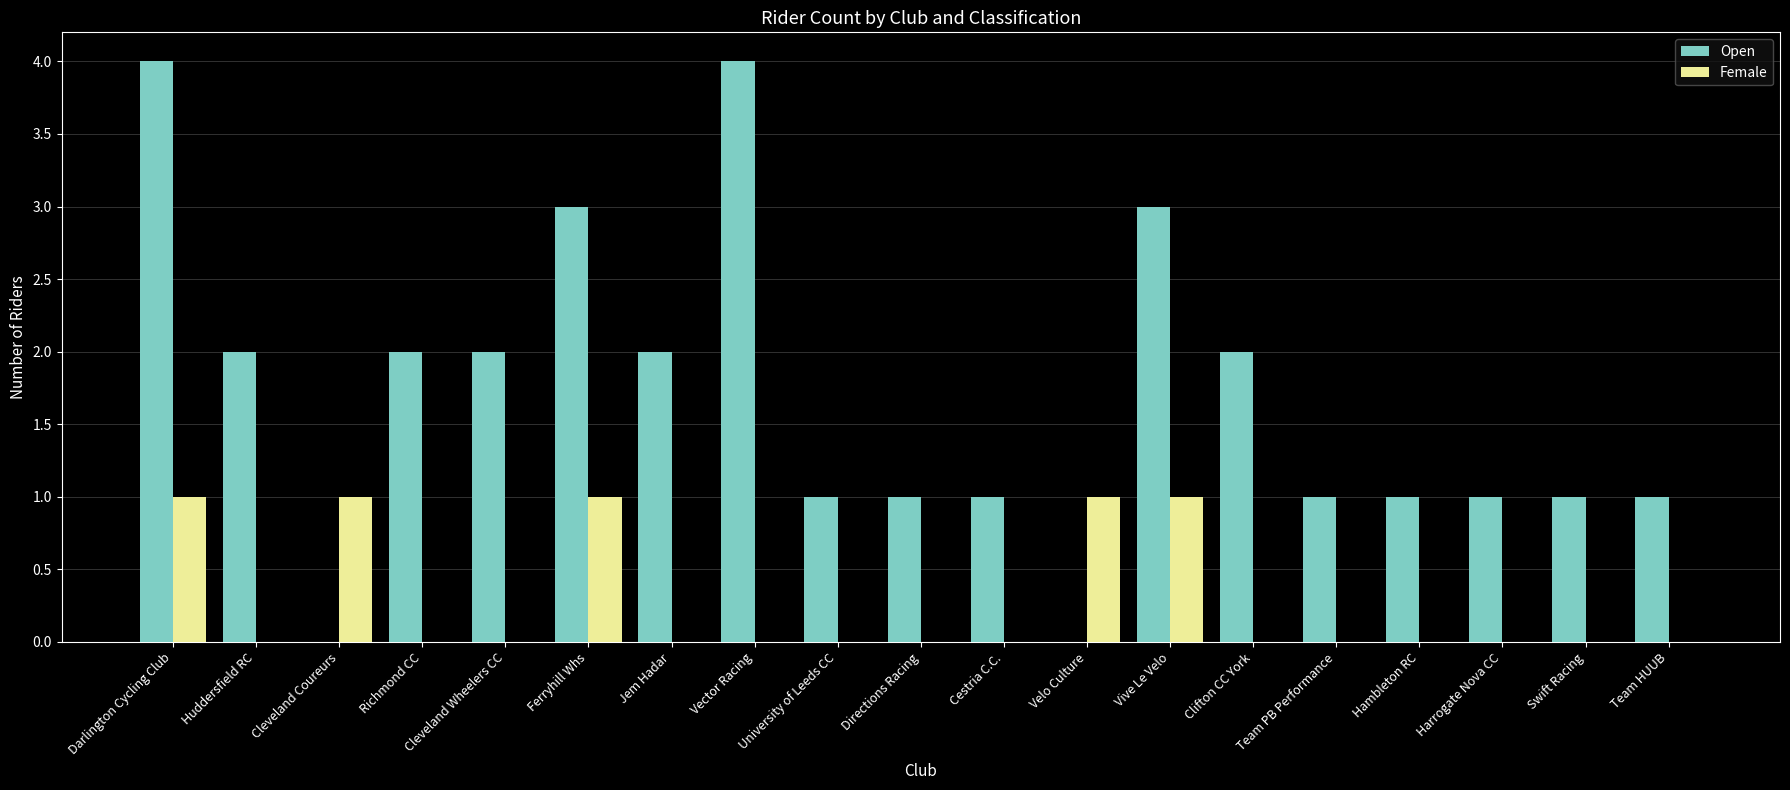

Reading left to right, extract all data points from this chart.

Open: 4	2	0	2	2	3	2	4	1	1	1	0	3	2	1	1	1	1	1
Female: 1	0	1	0	0	1	0	0	0	0	0	1	1	0	0	0	0	0	0